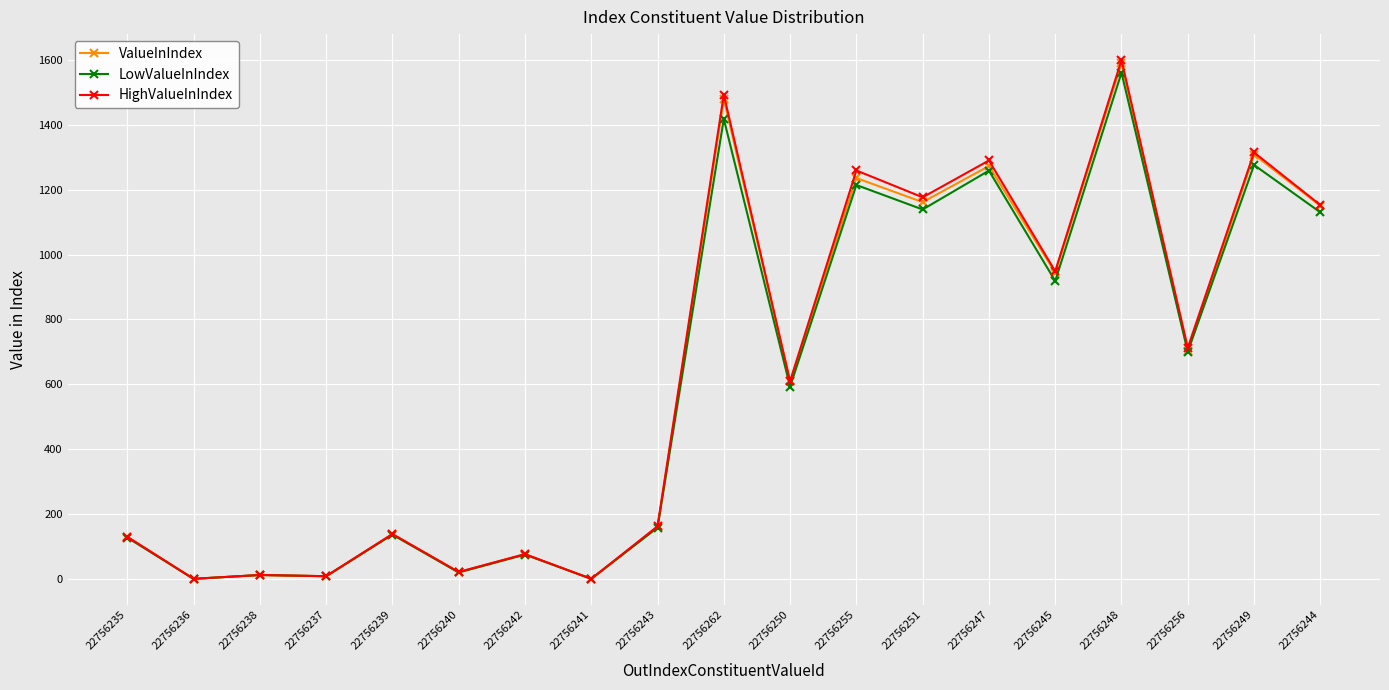

True or false: HighValueInIndex has a value of 76.4 at 22756242.

True